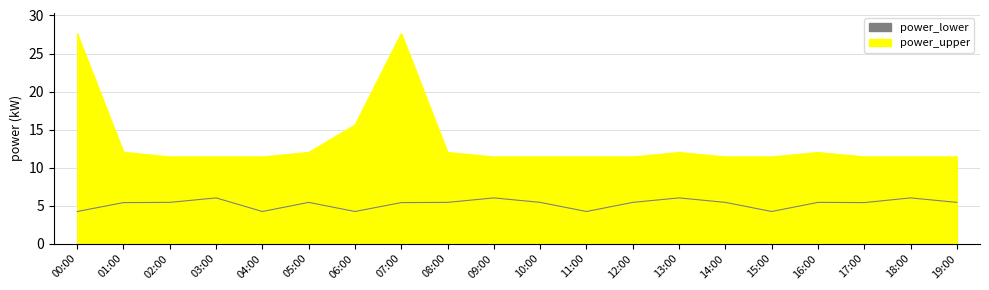

Is the value of power_lower at 11:00 greater than the value of power_upper at 19:00?

No